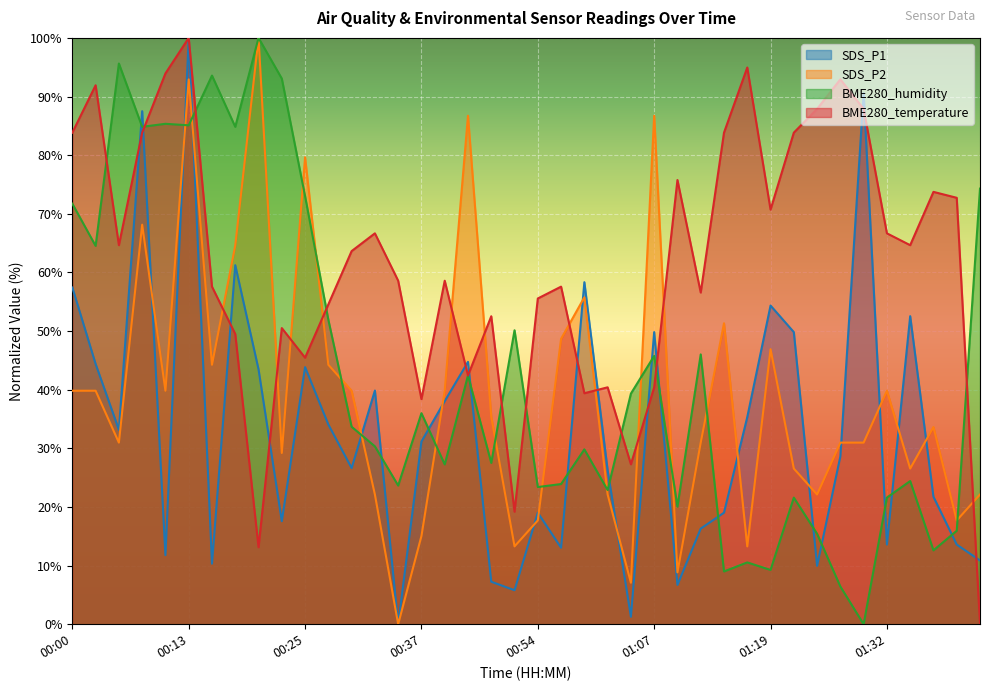

Which series has the widest spread of values?

SDS_P1